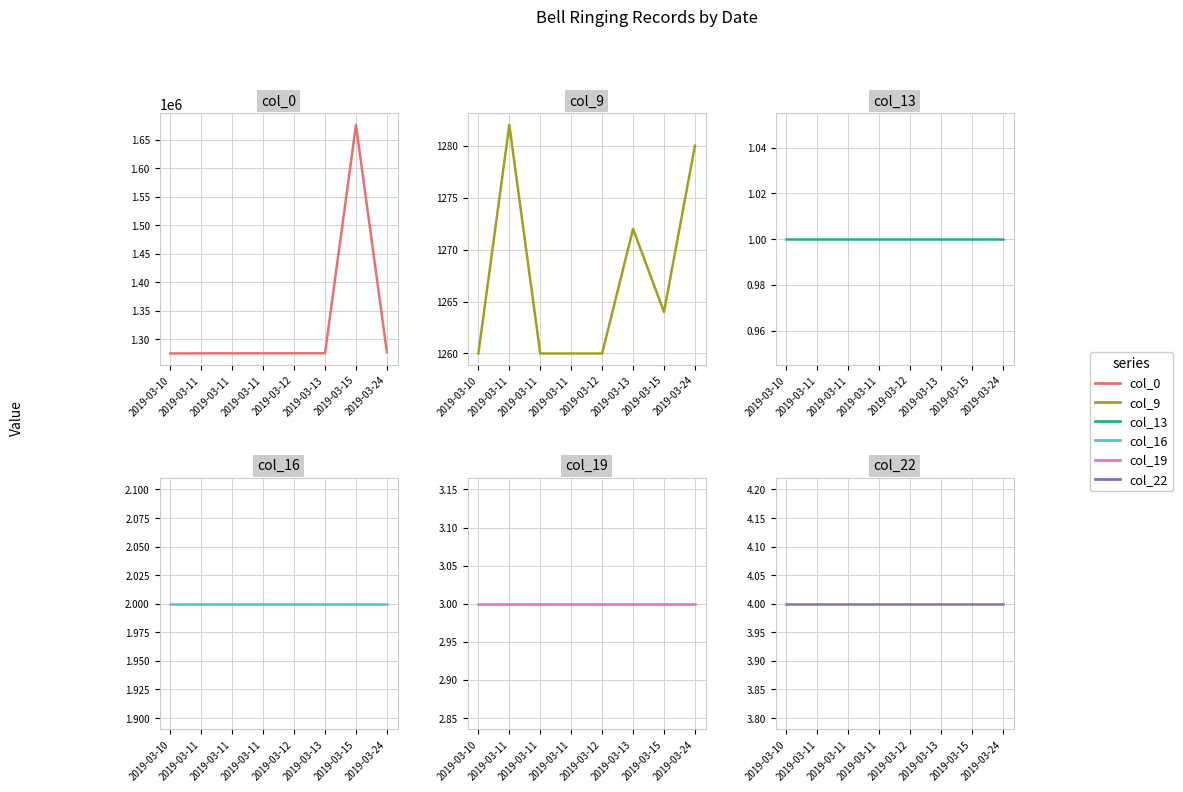

How many lines are shown in the chart?

6